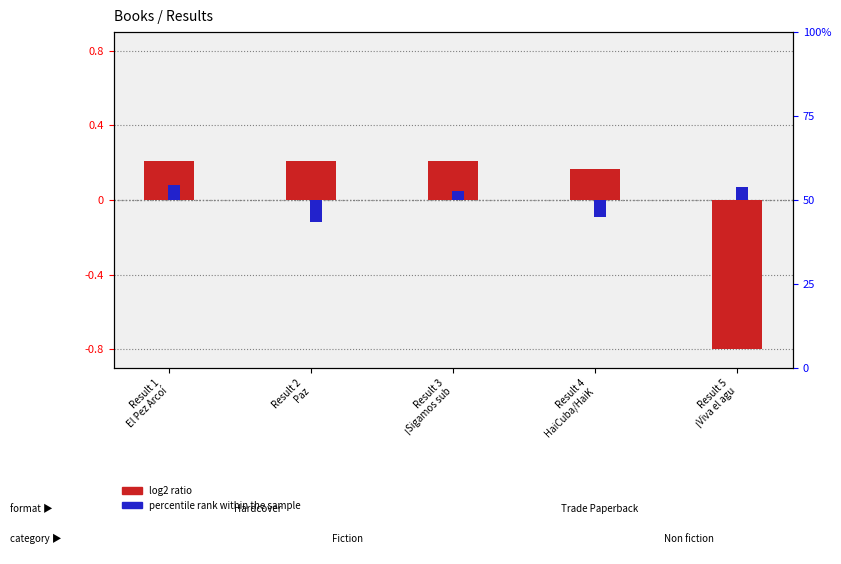

Is it true that percentile rank within the sample equals -0.0 at Result 2
Paz?

False